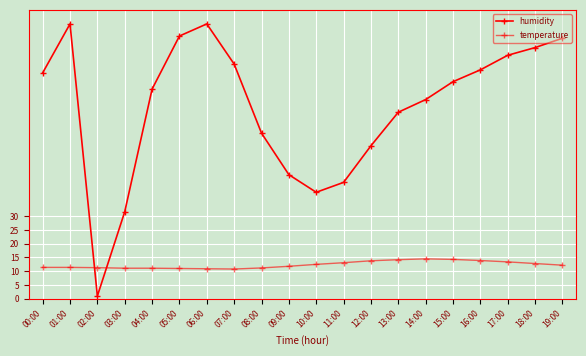

How many series are shown in this chart?

2